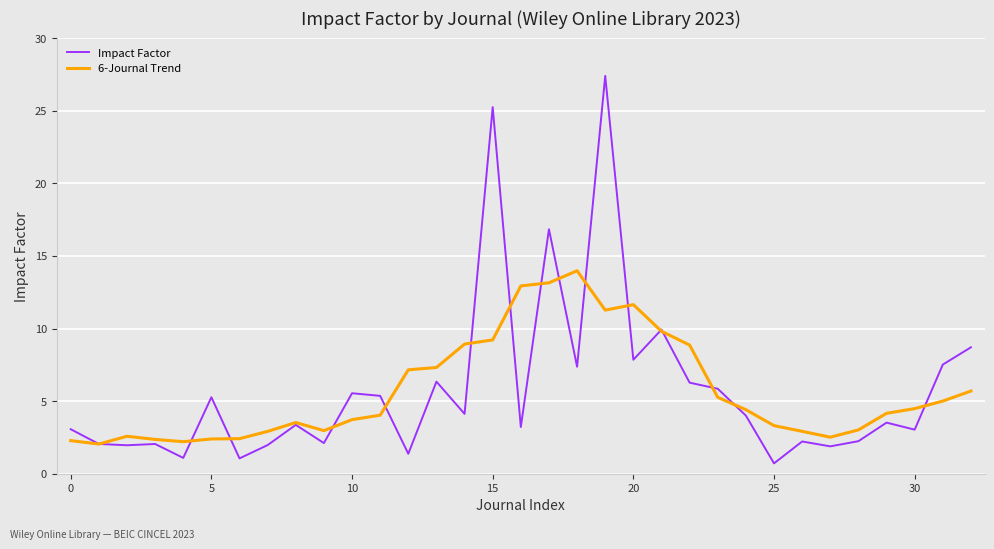

Which series has the largest range (max minus min)?

Impact Factor